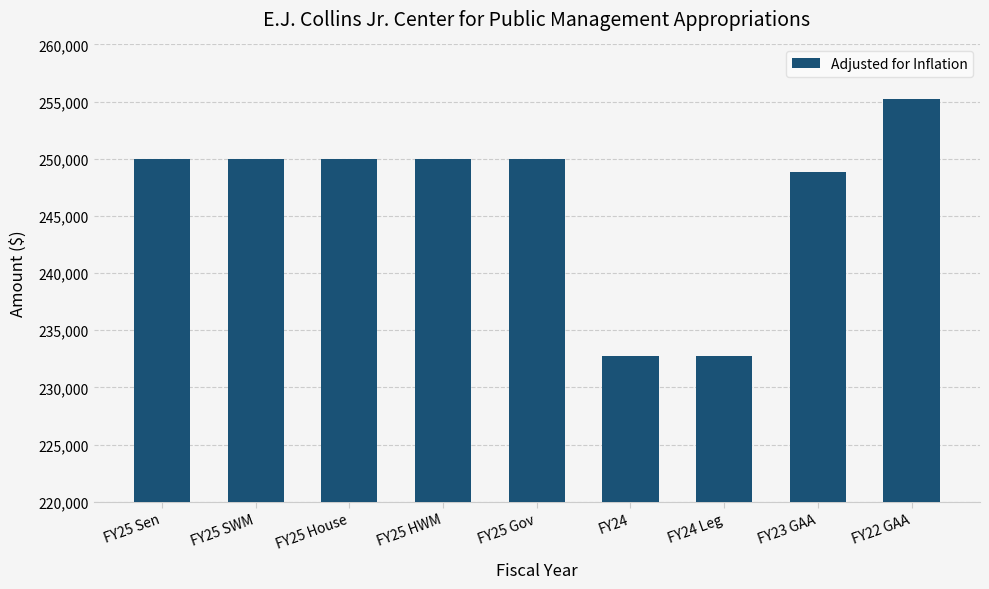

What is the minimum value shown in the chart?

232767